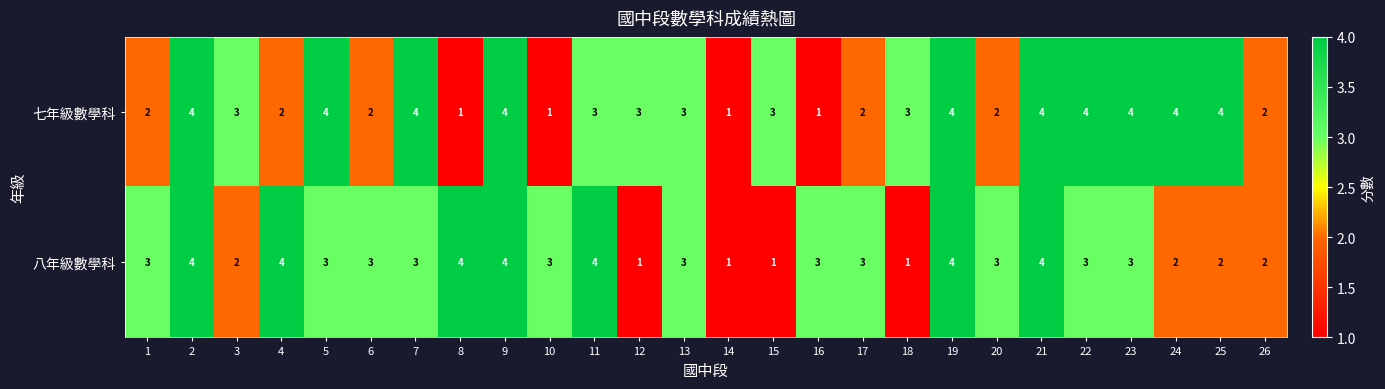

Which series changed the most between 17 and 18?

八年級數學科